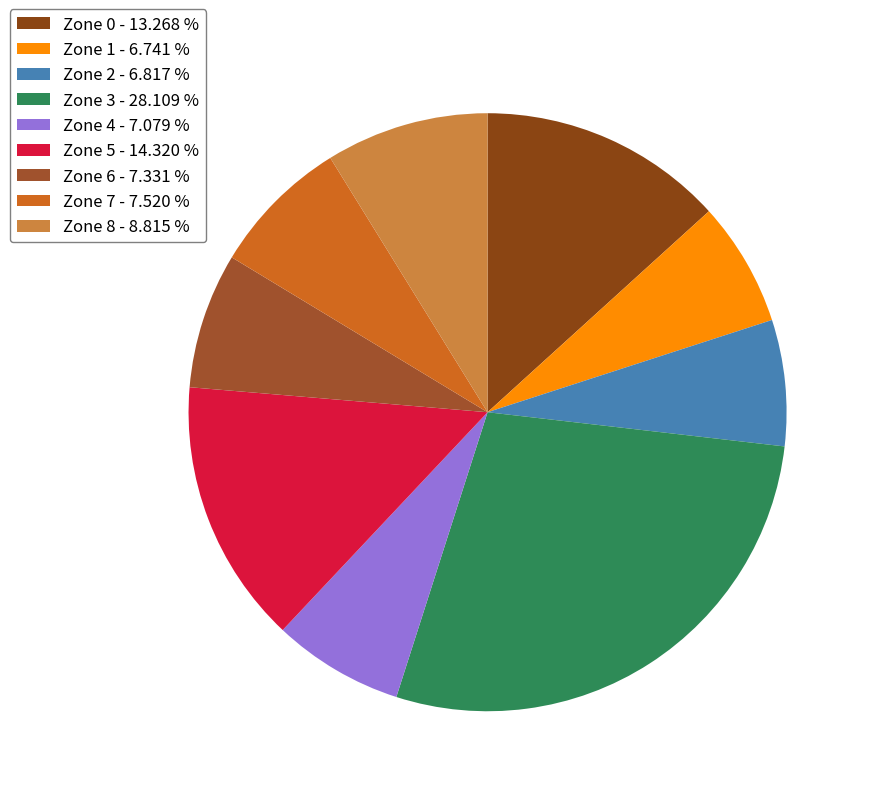

What percentage is the Zone 5 slice, to the nearest percent?

14%